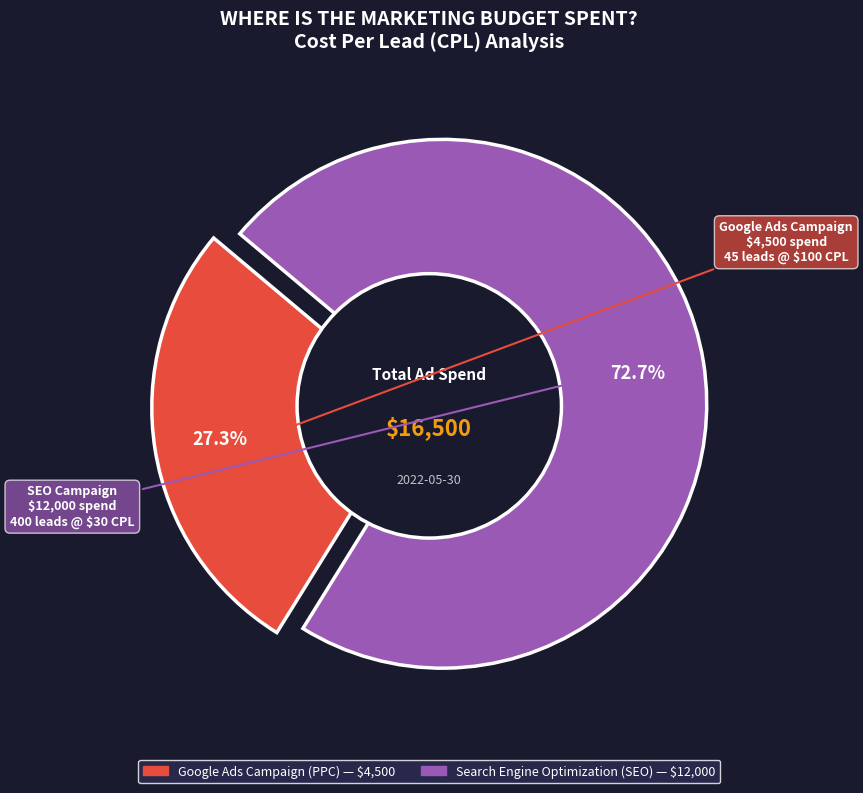

Count the number of slices in the pie.

2